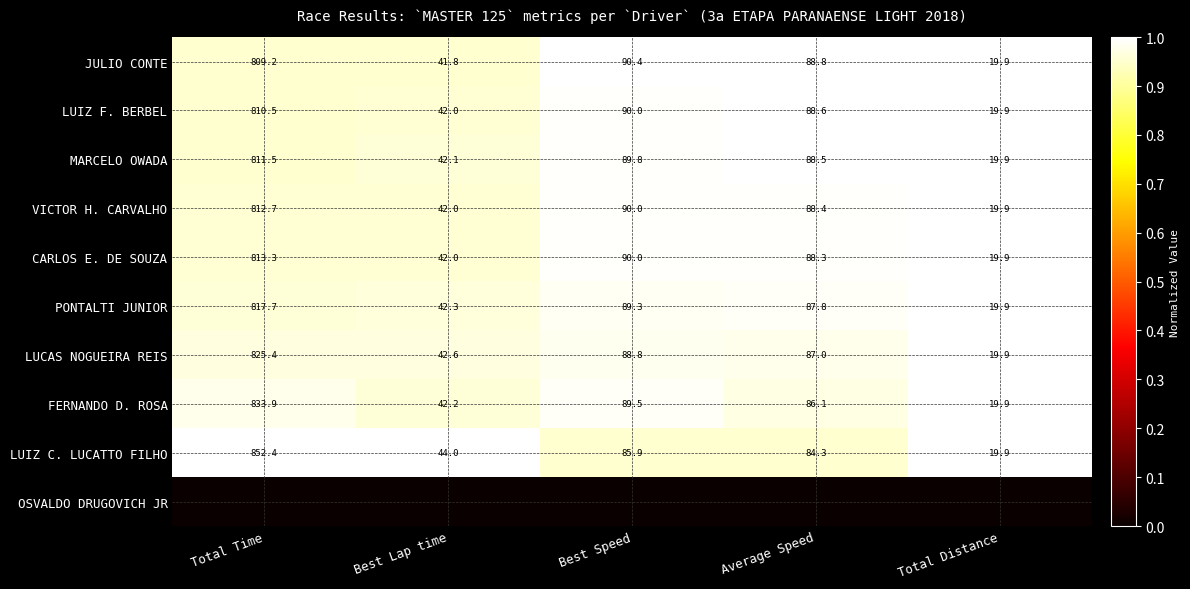

At which label does LUIZ F. BERBEL reach its peak?

Total Time